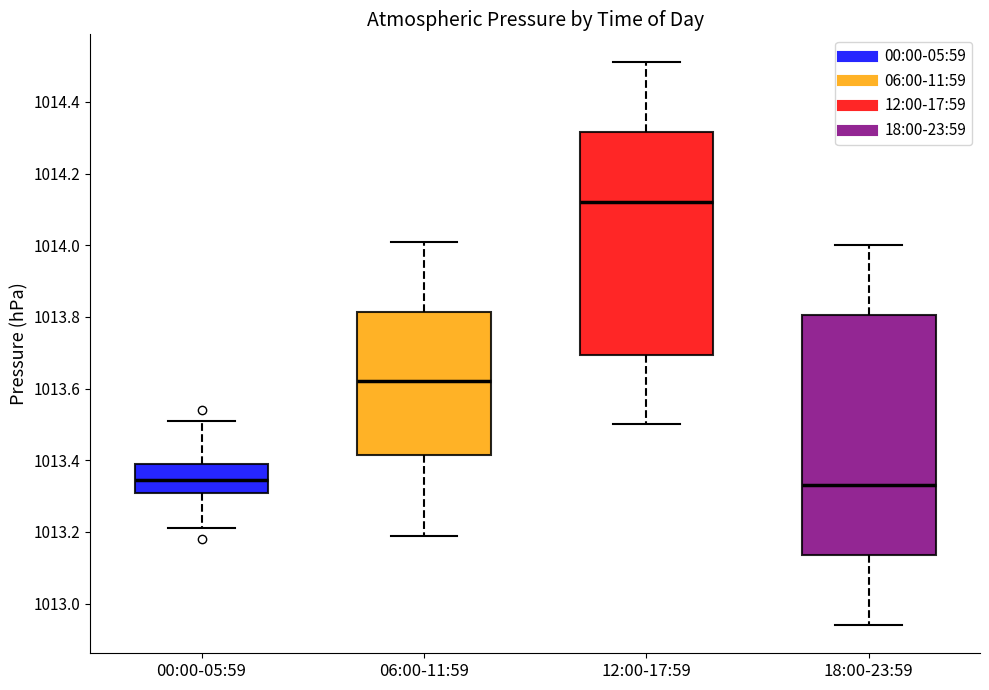

Reading left to right, transcribe this box plot: for each box, give where its median line is, the range the box spans, and where its two whiskers end, as read against the y-axis. The values are not printed on the chart, so give them approximately, as read against the axis.

00:00-05:59: median 1013.34, box 1013.32 to 1013.40, whiskers 1013.22 to 1013.52
06:00-11:59: median 1013.62, box 1013.42 to 1013.82, whiskers 1013.20 to 1014.02
12:00-17:59: median 1014.12, box 1013.70 to 1014.32, whiskers 1013.50 to 1014.52
18:00-23:59: median 1013.34, box 1013.14 to 1013.80, whiskers 1012.94 to 1014.00